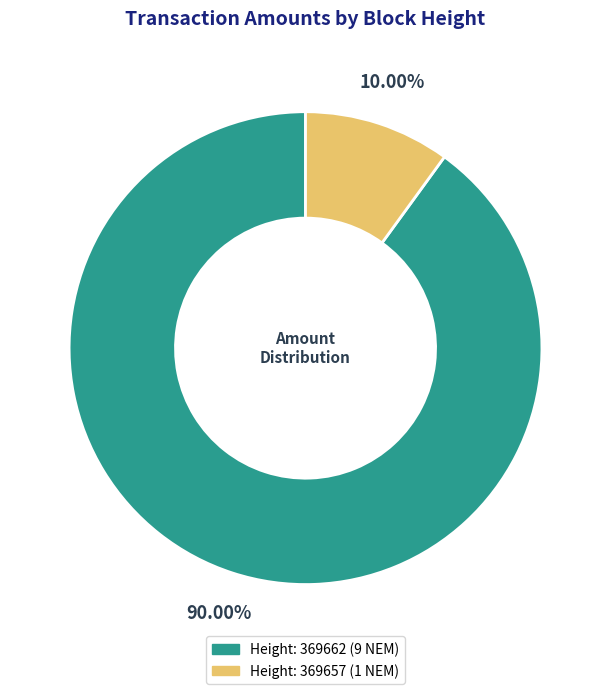

Is there a majority slice in this chart?

Yes